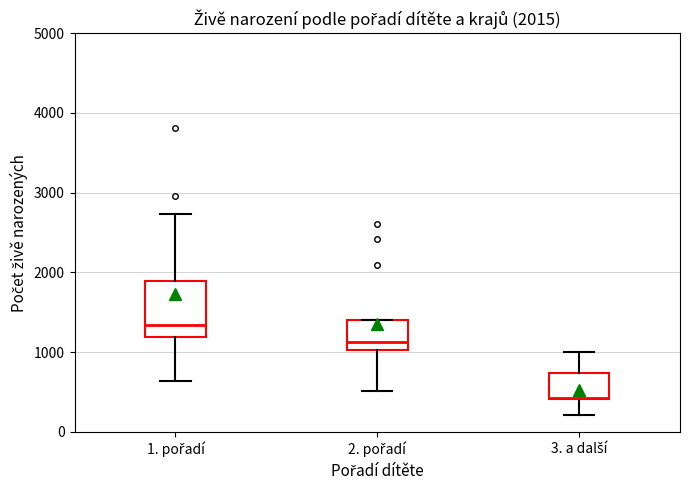

Which box has the lowest median line?

3. a další